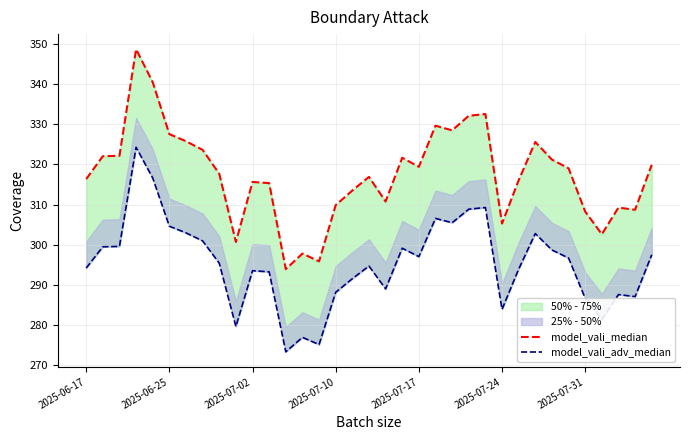

True or false: model_vali_adv_median and model_vali_median cross at least once.

False